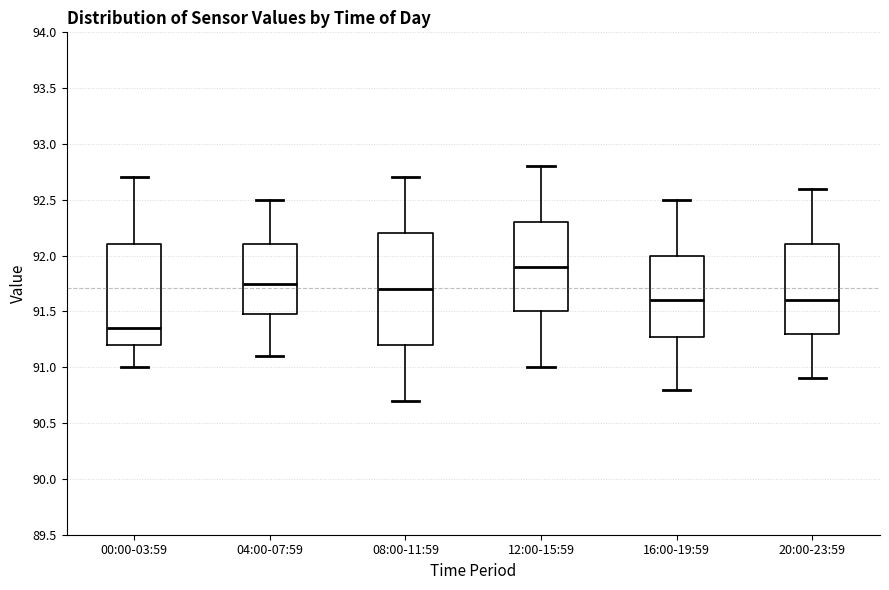

Reading left to right, transcribe this box plot: for each box, give where its median line is, the range the box spans, and where its two whiskers end, as read against the y-axis. The values are not printed on the chart, so give them approximately, as read against the axis.

00:00-03:59: median 91.35, box 91.20 to 92.10, whiskers 91.00 to 92.70
04:00-07:59: median 91.75, box 91.50 to 92.10, whiskers 91.10 to 92.50
08:00-11:59: median 91.70, box 91.20 to 92.20, whiskers 90.70 to 92.70
12:00-15:59: median 91.90, box 91.50 to 92.30, whiskers 91.00 to 92.80
16:00-19:59: median 91.60, box 91.30 to 92.00, whiskers 90.80 to 92.50
20:00-23:59: median 91.60, box 91.30 to 92.10, whiskers 90.90 to 92.60